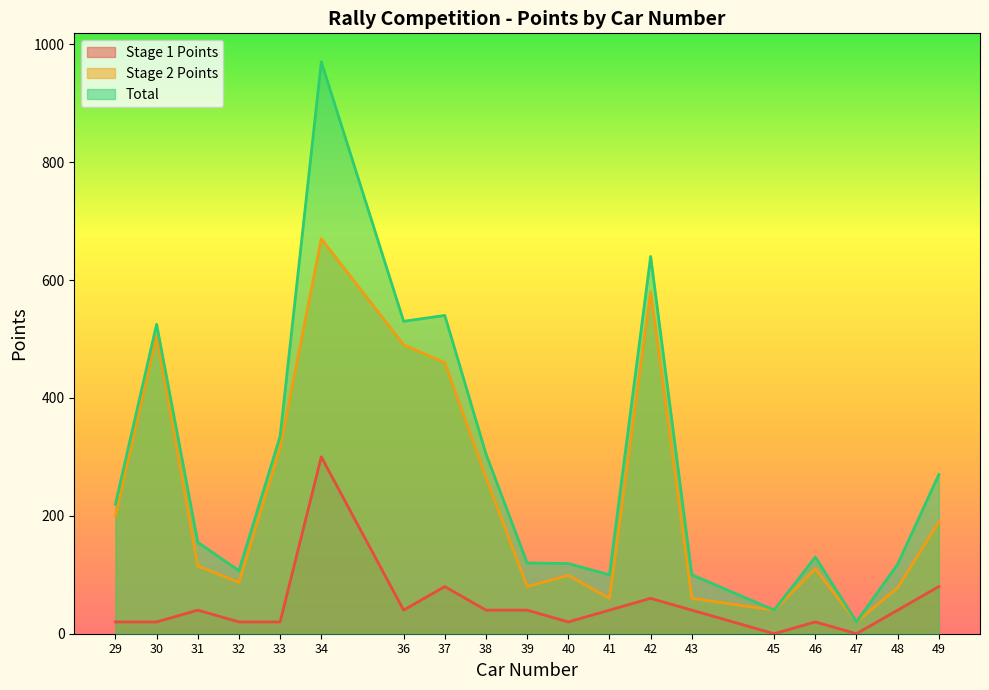

How many interior local valleys does the Stage 2 Points series have?

5